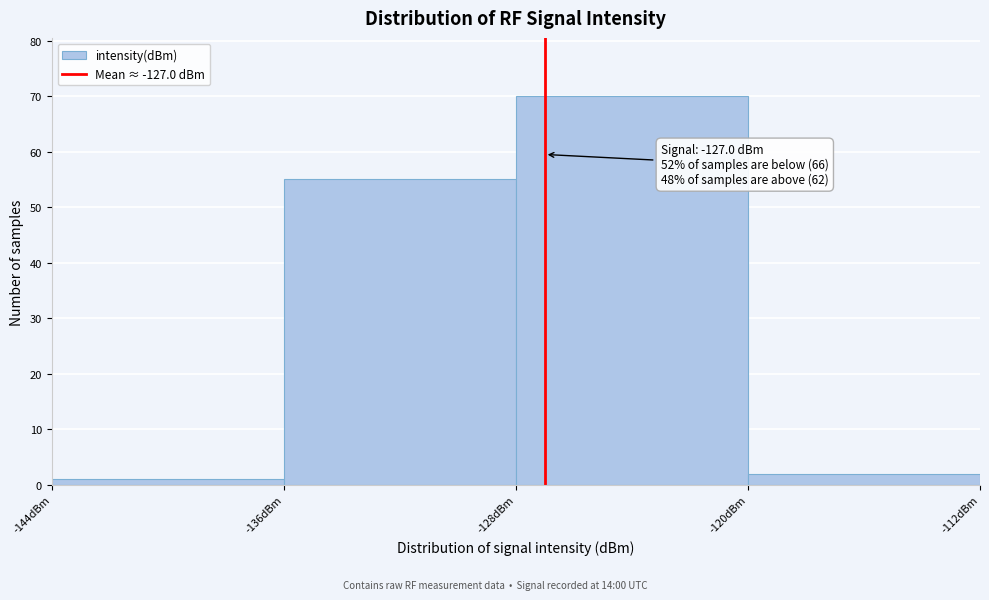

Which range on the x-axis has the tallest bar?

-128 to -120